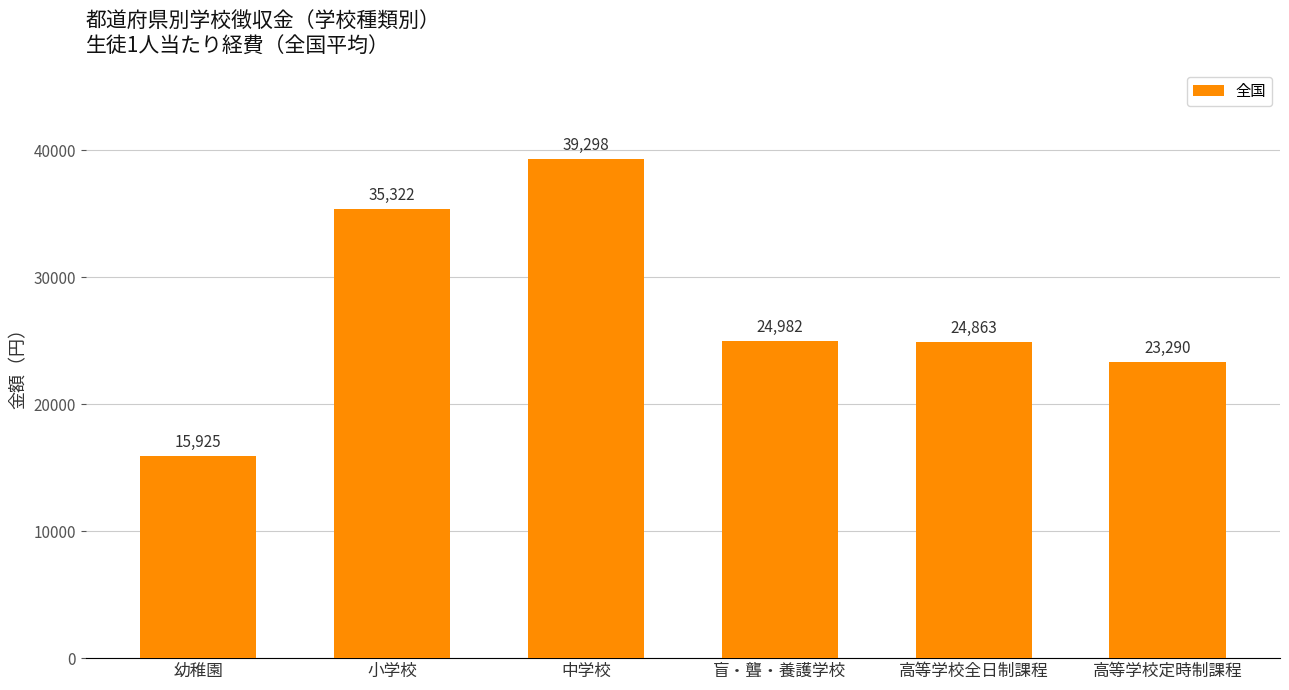

What is the maximum value shown in the chart?

39298